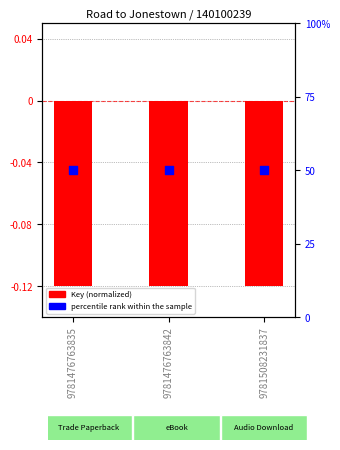

Which series contains the highest Y value?

percentile rank within the sample